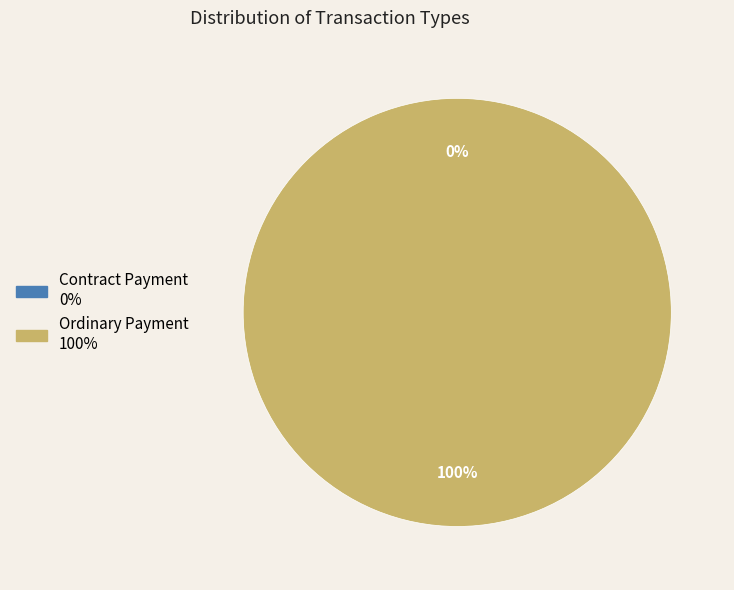

Do Ordinary Payment and Contract Payment together represent more than half of the pie?

Yes